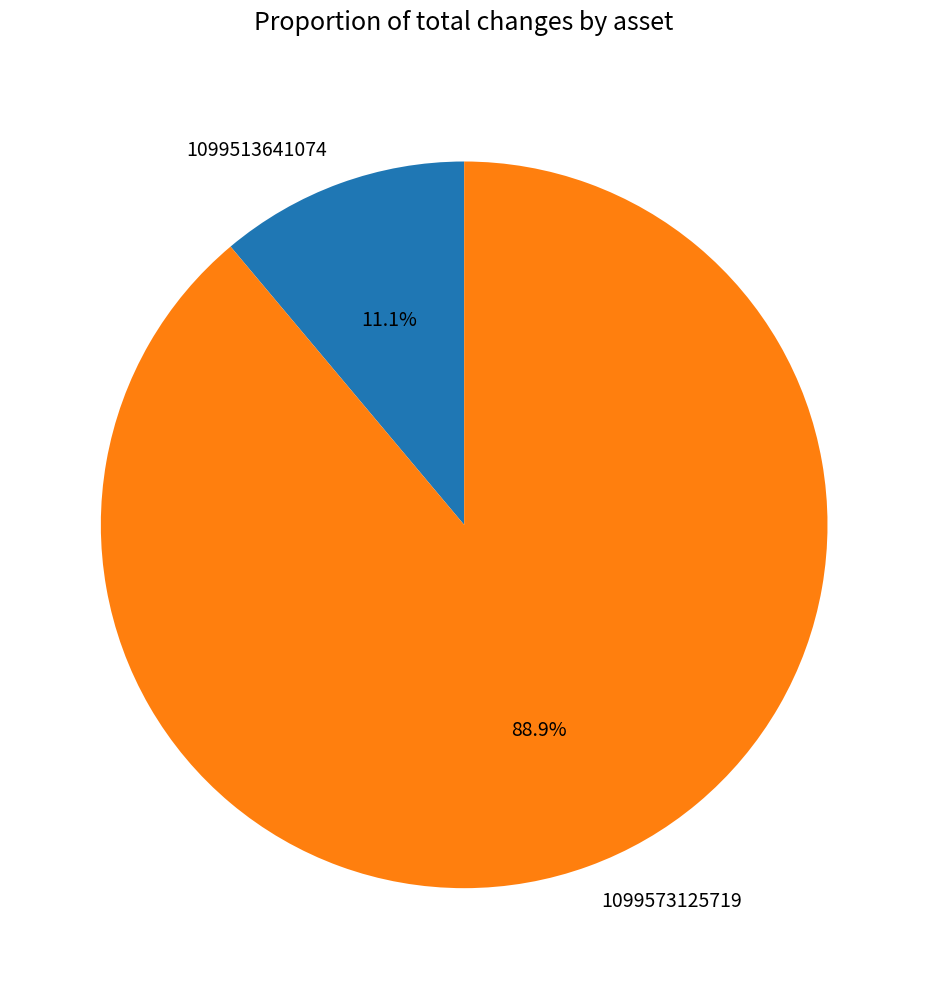

How many slices are in this pie chart?

2